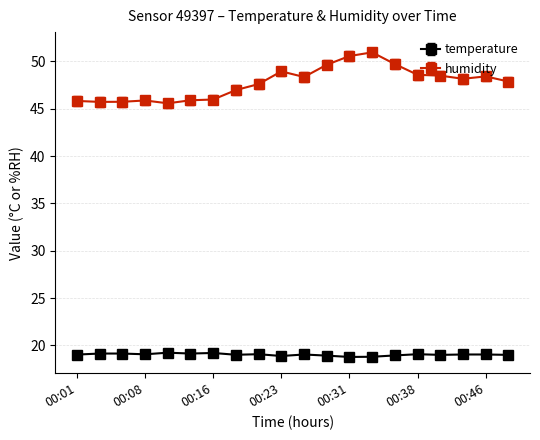

Which series has the widest spread of values?

humidity